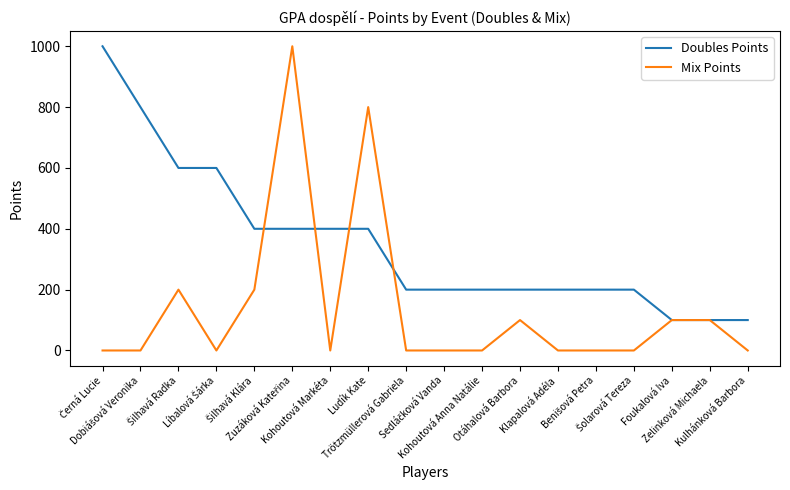

What is the maximum value shown in the chart?

1000